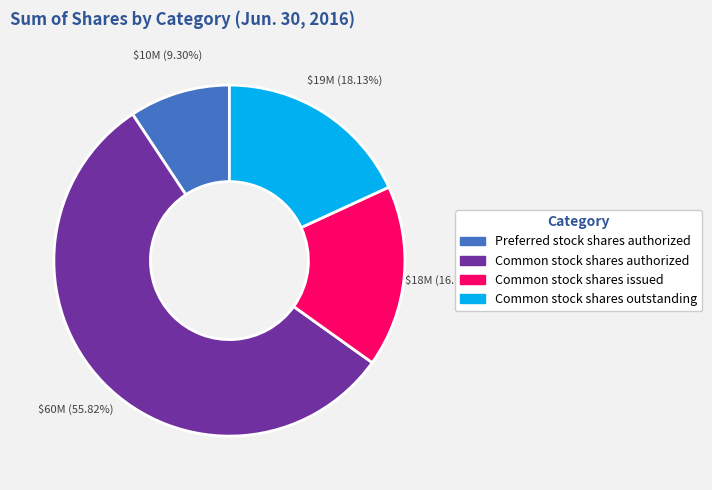

Count the number of slices in the pie.

4